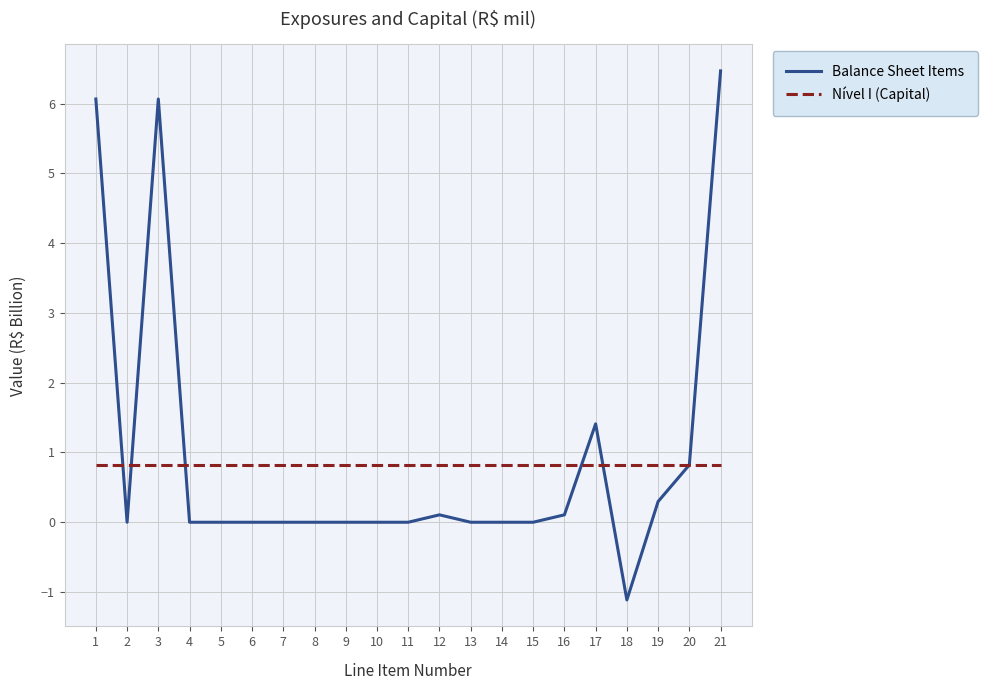

The value of Balance Sheet Items at 17 is 0.7. True or false?

False